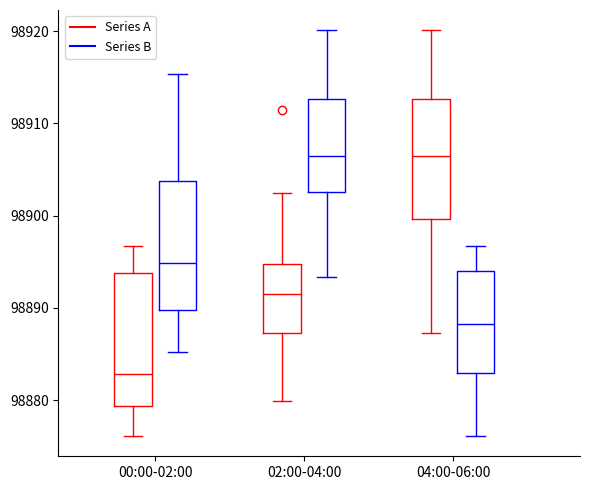

Where does the median line of the box for 00:00-02:00 (Series A) sit on the y-axis? The values are not printed on the chart, so give them approximately, as read against the axis.

98883